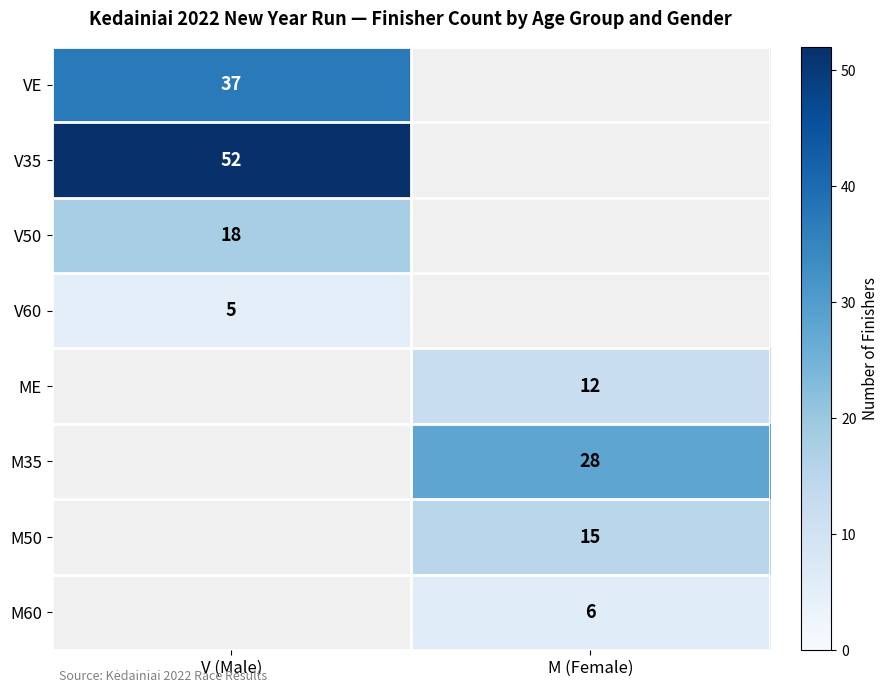

The M50 series shows 15 at M (Female). True or false?

True